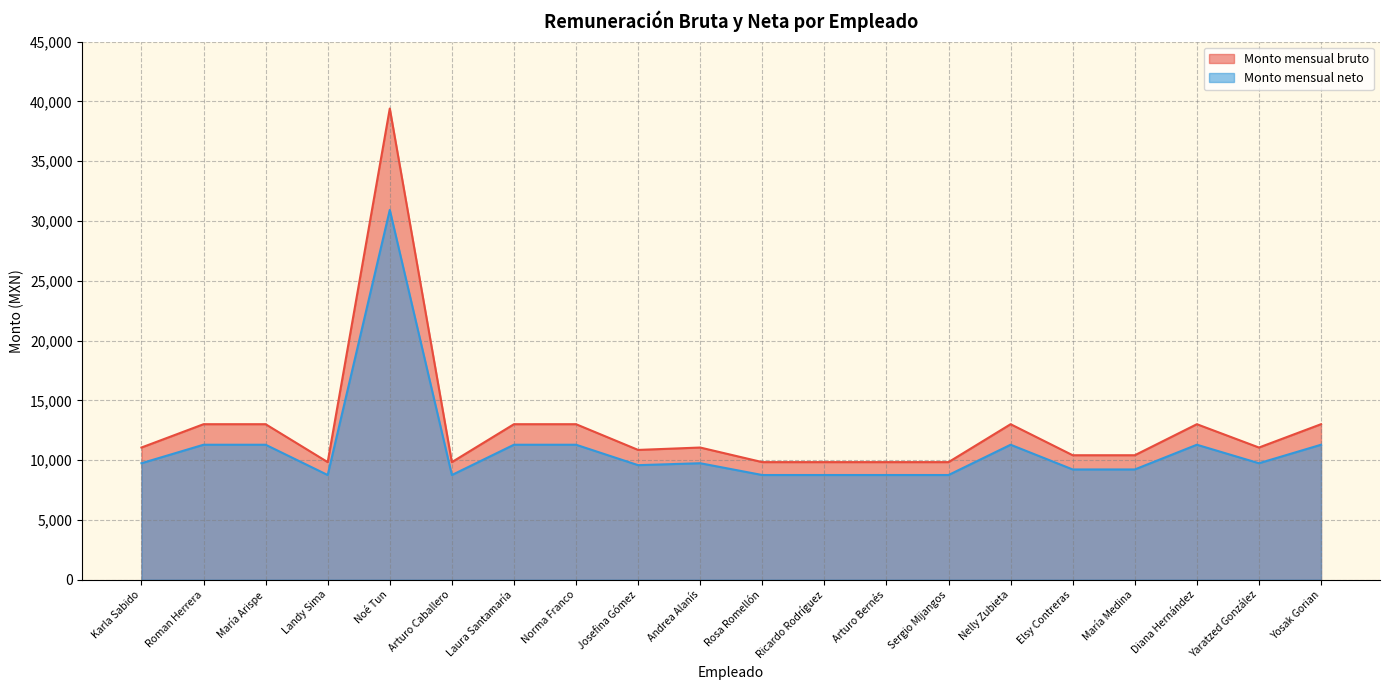

What is the label of the 6th point from the right?

Nelly Zubieta